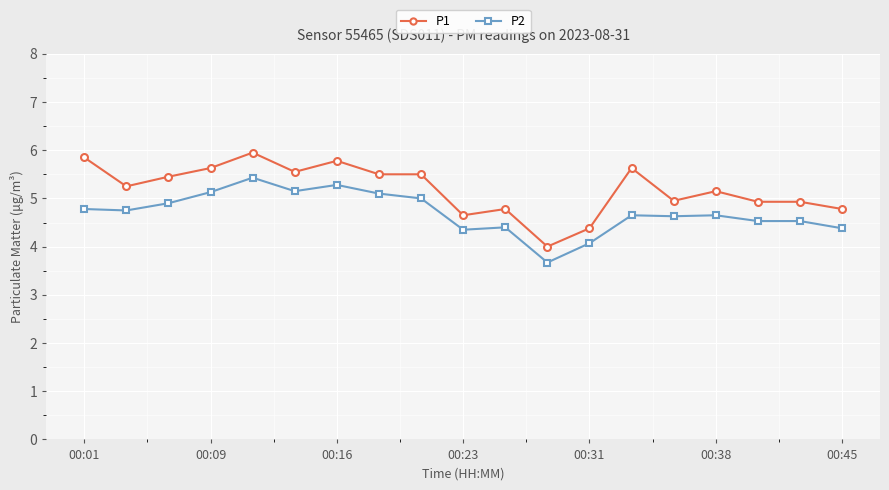

Which series has the largest range (max minus min)?

P1